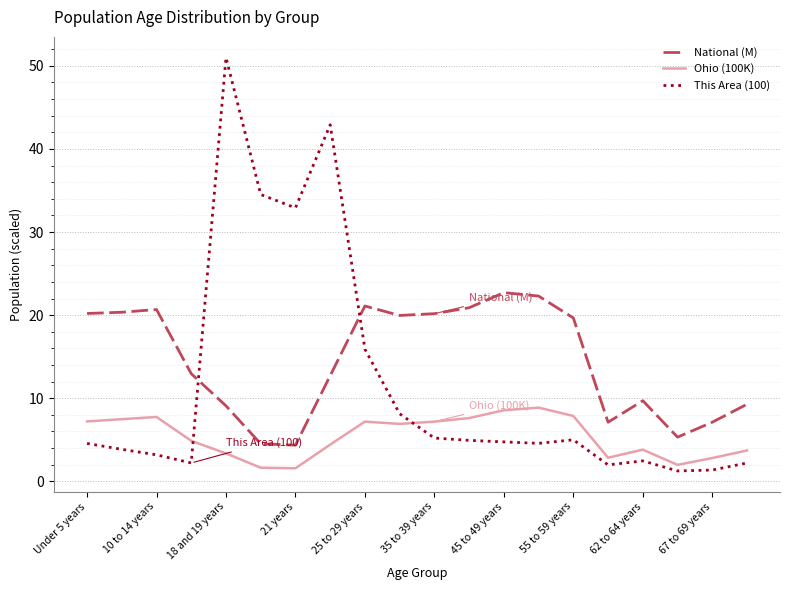

True or false: Ohio (100K) and National (M) cross at least once.

False